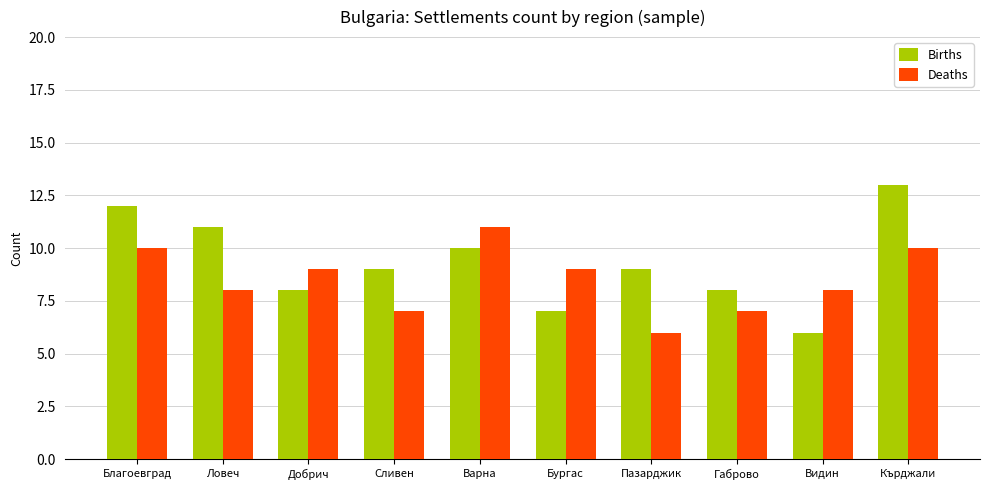

The Deaths series shows 6 at Бургас. True or false?

False